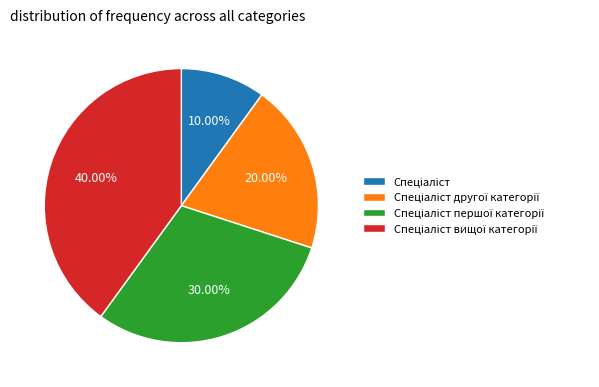

Is there a majority slice in this chart?

No